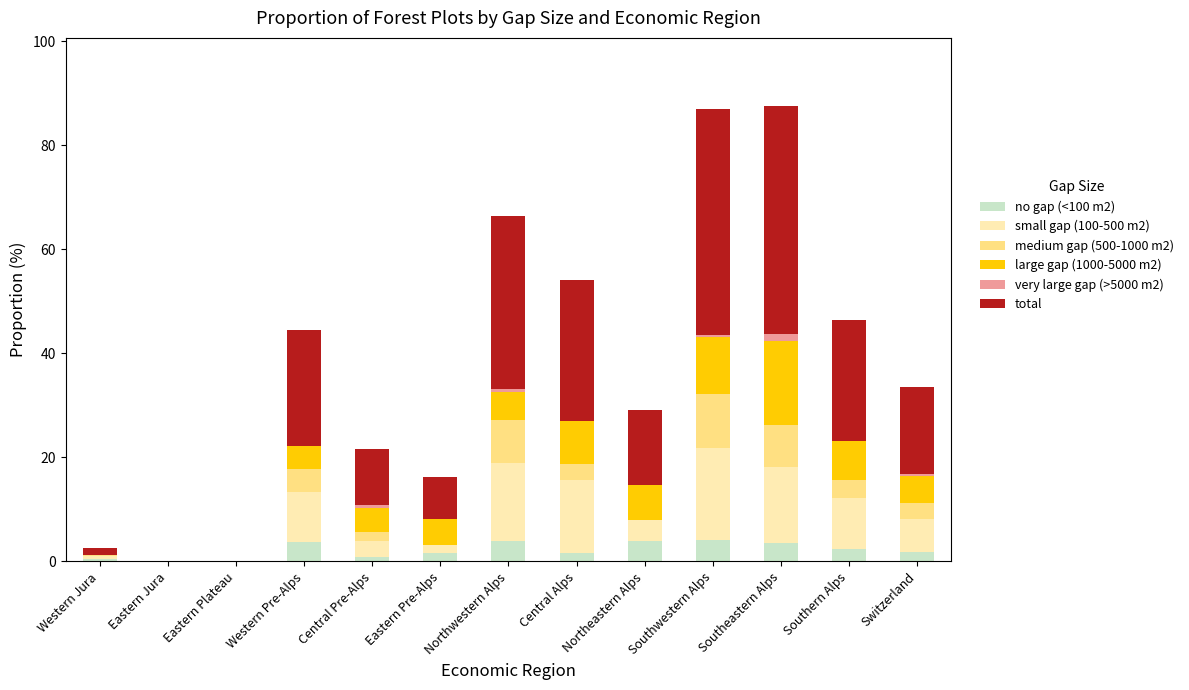

What is the total value across all series at Western Pre-Alps?

44.4